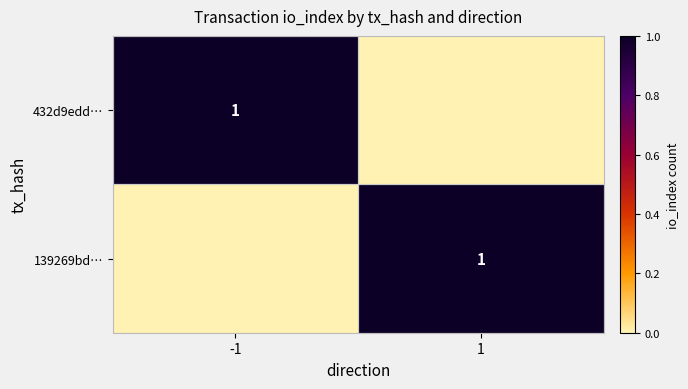

Between 1 and -1, which is larger?

-1